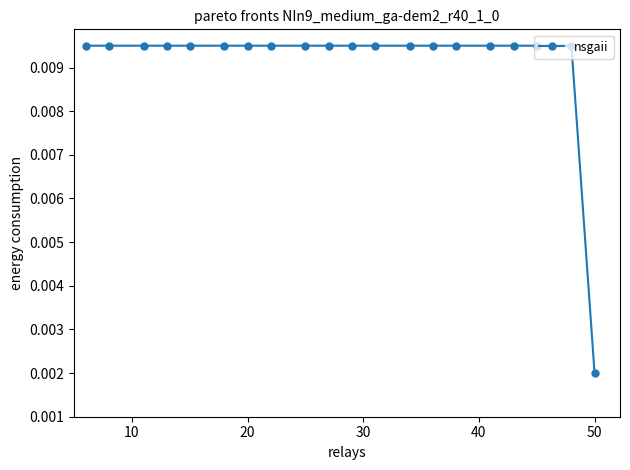

Count the values in the range 0 to 1.

20